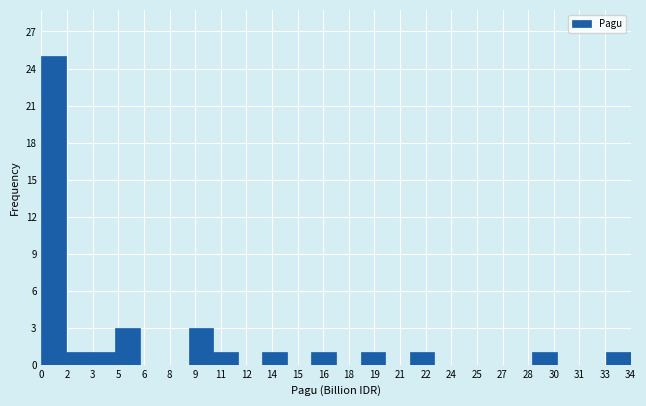

Reading right to left, extract all data points from this chart.

34=1	33=0	31=0	30=1	28=0	27=0	25=0	24=0	22=1	21=0	19=1	18=0	16=1	15=0	14=1	12=0	11=1	9=3	8=0	6=0	5=3	3=1	2=1	0=25